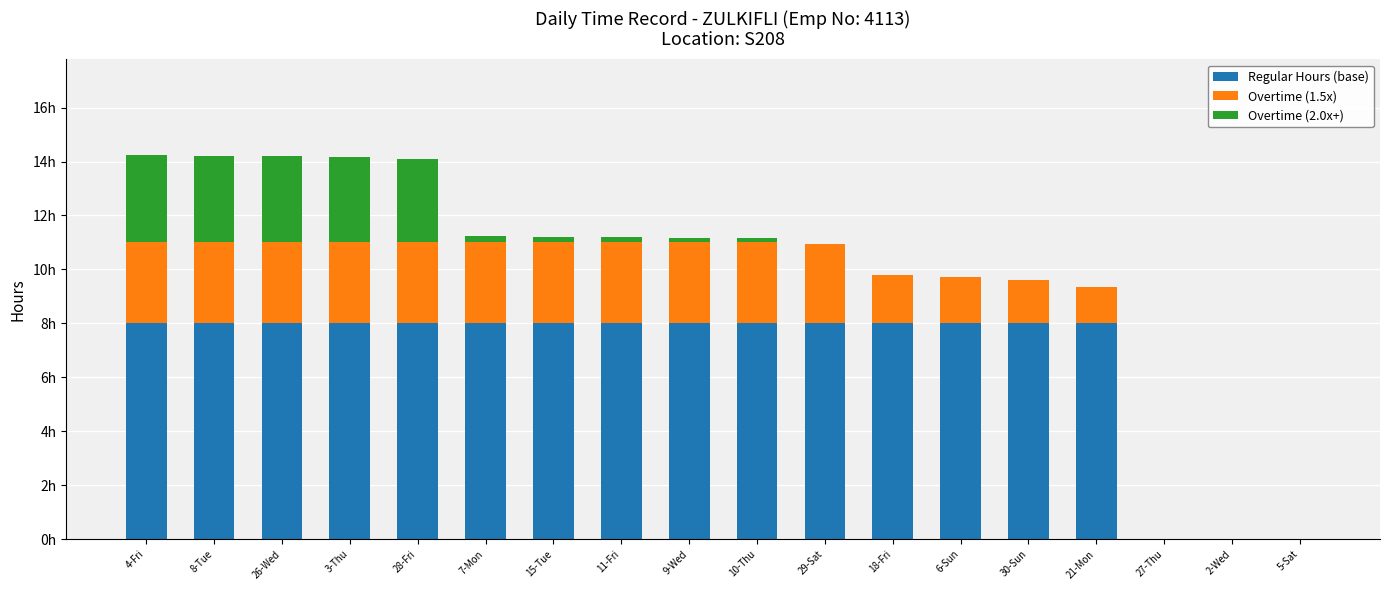

What are all the series names shown in the legend?

Regular Hours (base), Overtime (1.5x), Overtime (2.0x+)